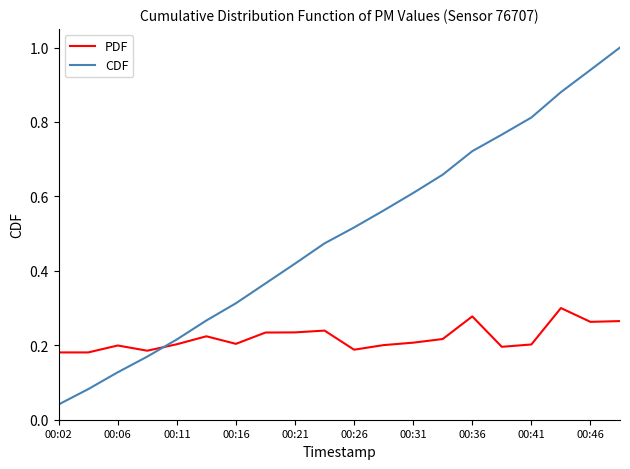

What is the maximum value shown in the chart?

1.0